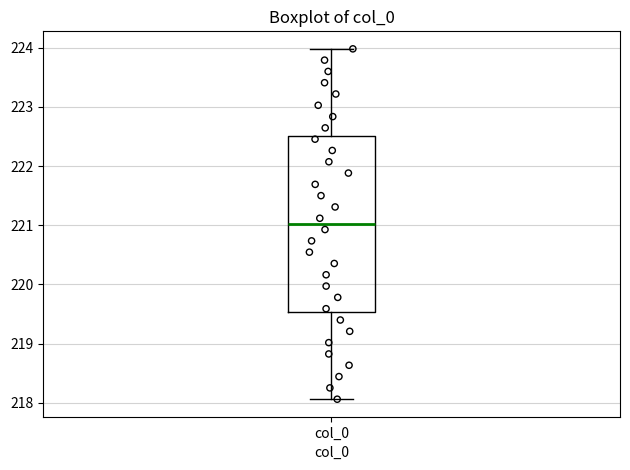

Transcribe this box plot: give where the median line is, the range the box spans, and where the two whiskers end, as read against the y-axis. The values are not printed on the chart, so give them approximately, as read against the axis.

median 221.0, box 219.5 to 222.5, whiskers 218.1 to 224.0